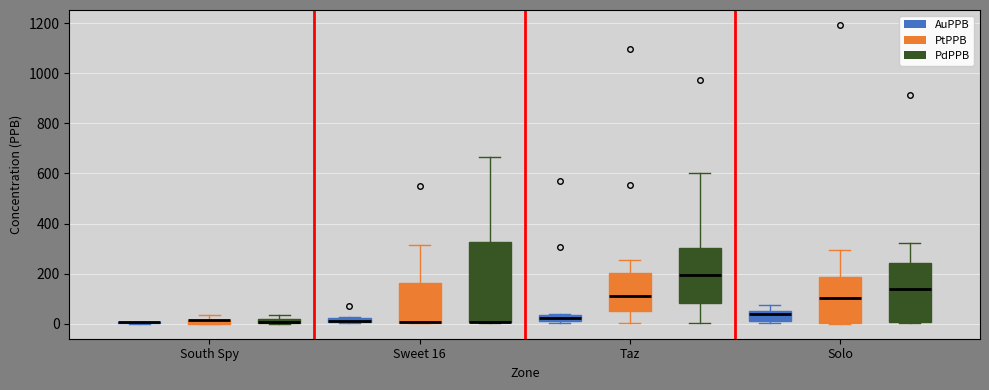

Comparing the boxes themselves (not the whiskers), which one is the tallest?

Sweet 16 (PdPPB)